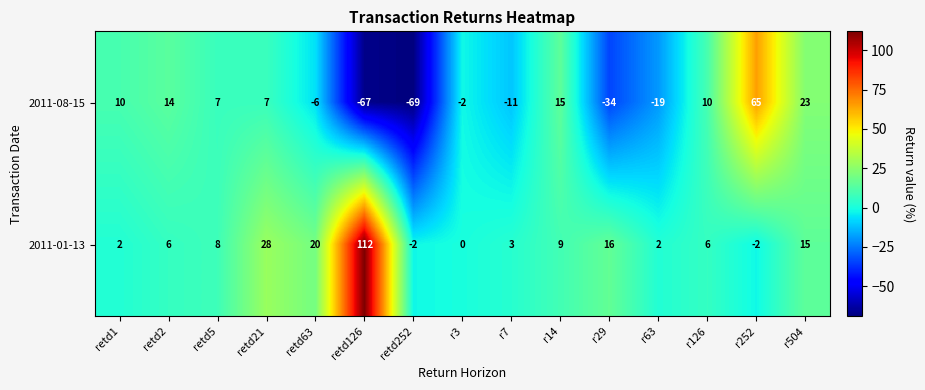

True or false: 2011-01-13 has a value of 29 at retd63.

False